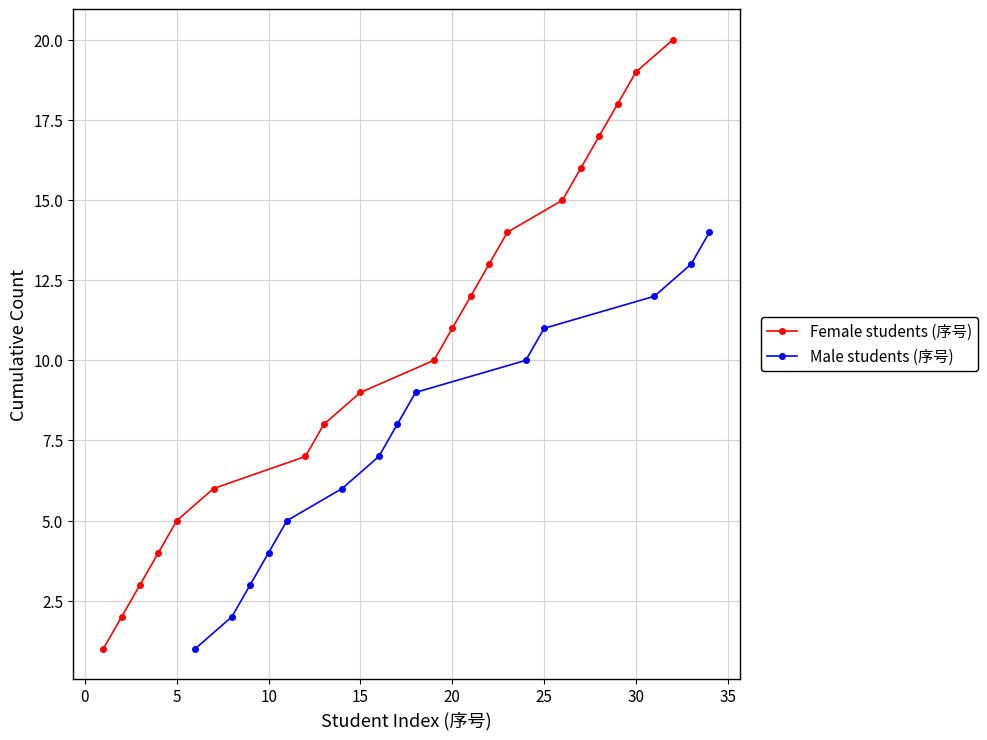

True or false: Female students (序号) has more than 0 points higher than both neighbors.

False